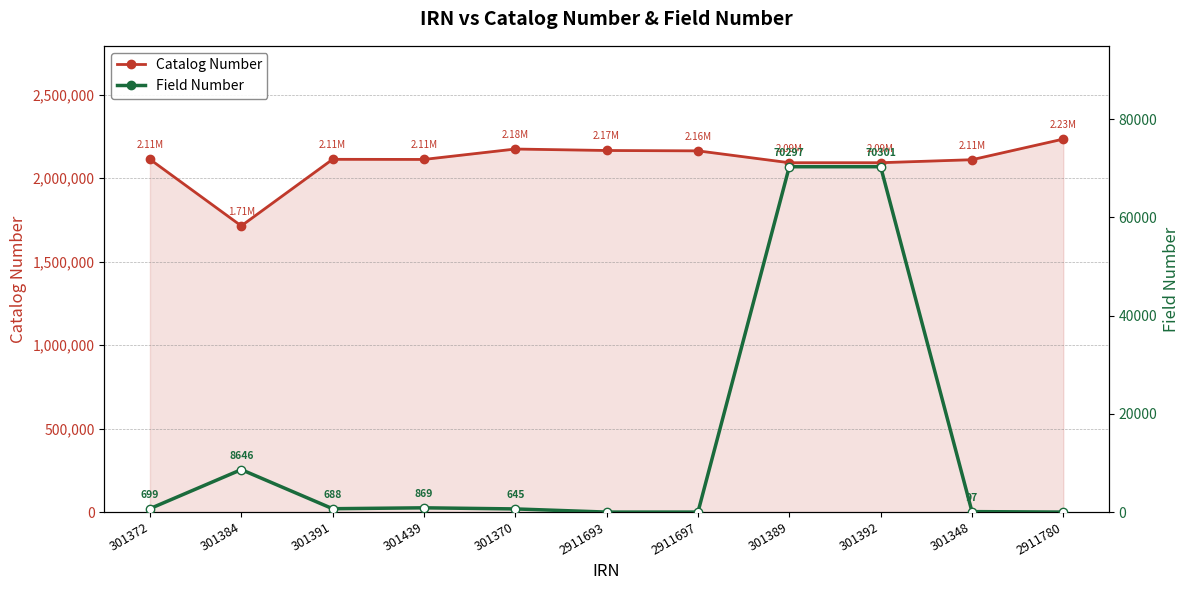

Which series has the largest range (max minus min)?

Catalog Number